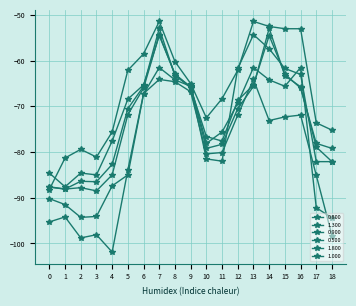

Reading left to right, what are all the values shown in this chart?

0.800: -84.6	-87.6	-84.6	-85.0	-77.6	-68.4	-65.3	-54.5	-62.9	-66.0	-76.6	-77.6	-68.7	-65.3	-54.5	-62.9	-66.0	-78.1	-79.2
1.300: -90.2	-91.5	-94.3	-94.1	-87.4	-85.0	-67.3	-61.5	-64.2	-65.6	-78.1	-75.6	-69.3	-61.5	-64.2	-65.6	-61.5	-92.2	-94.4
0.900: -87.7	-88.1	-86.4	-86.5	-82.7	-70.5	-65.6	-52.9	-63.3	-65.7	-79.2	-78.3	-70.5	-65.6	-52.9	-63.3	-65.7	-78.9	-82.1
0.500: -88.2	-81.3	-79.4	-81.1	-75.6	-62.1	-58.5	-51.4	-60.2	-65.0	-72.5	-68.3	-62.1	-51.4	-52.5	-53.0	-53.0	-73.6	-75.2
1.800: -95.3	-94.2	-98.8	-98.1	-101.9	-83.9	-67.2	-64.1	-64.6	-66.8	-80.4	-80.1	-71.9	-64.1	-73.1	-72.3	-71.9	-85.1	-98.3
1.000: -87.6	-88.1	-87.8	-88.5	-85.0	-71.8	-66.0	-54.3	-63.0	-65.7	-81.5	-82.0	-61.7	-54.3	-57.4	-61.7	-63.0	-82.1	-82.1